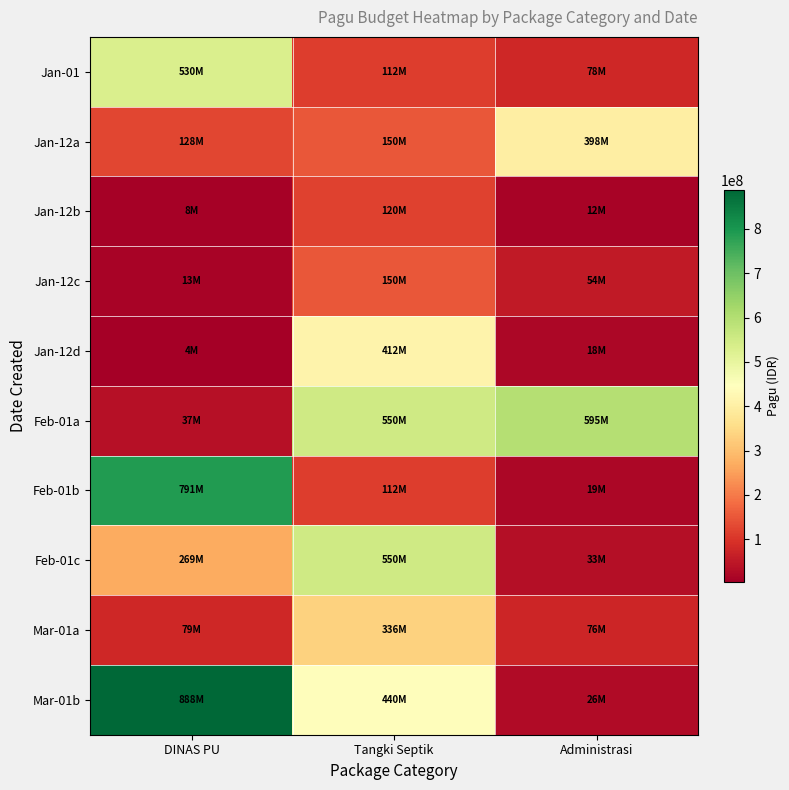

Reading left to right, extract all data points from this chart.

Jan-01: DINAS PU=529578100	Tangki Septik=112500000	Administrasi=78000000
Jan-12a: DINAS PU=128300000	Tangki Septik=150000000	Administrasi=397777000
Jan-12b: DINAS PU=8214400	Tangki Septik=120000000	Administrasi=12000000
Jan-12c: DINAS PU=12645000	Tangki Septik=150000000	Administrasi=54000000
Jan-12d: DINAS PU=3960000	Tangki Septik=412500000	Administrasi=18000000
Feb-01a: DINAS PU=37360000	Tangki Septik=550000000	Administrasi=594900000
Feb-01b: DINAS PU=790763000	Tangki Septik=112500000	Administrasi=18945000
Feb-01c: DINAS PU=269495000	Tangki Septik=550000000	Administrasi=33100000
Mar-01a: DINAS PU=79185000	Tangki Septik=335500000	Administrasi=75960000
Mar-01b: DINAS PU=888158200	Tangki Septik=440000000	Administrasi=26250000